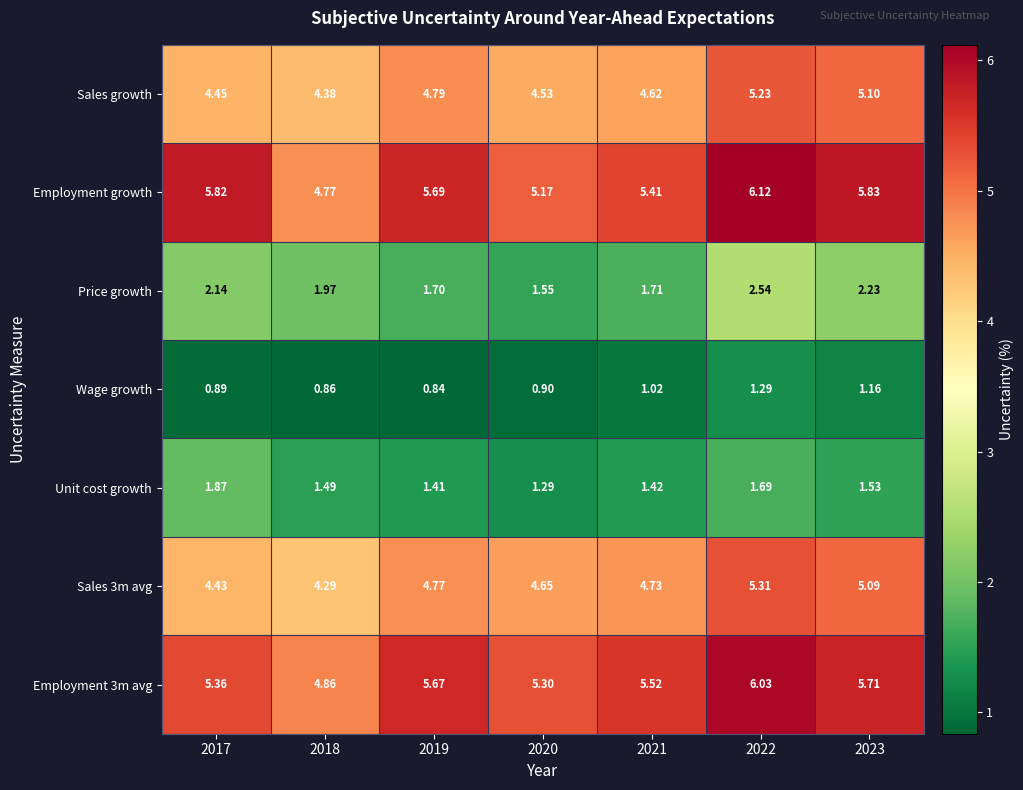

Which series has the widest spread of values?

Employment growth